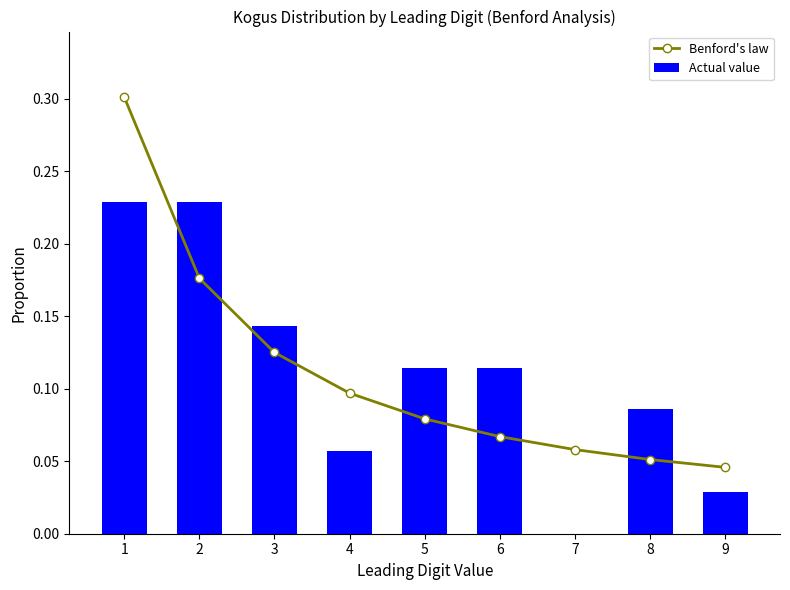

What is the difference between the maximum and minimum values in the Benford's law series?

0.3